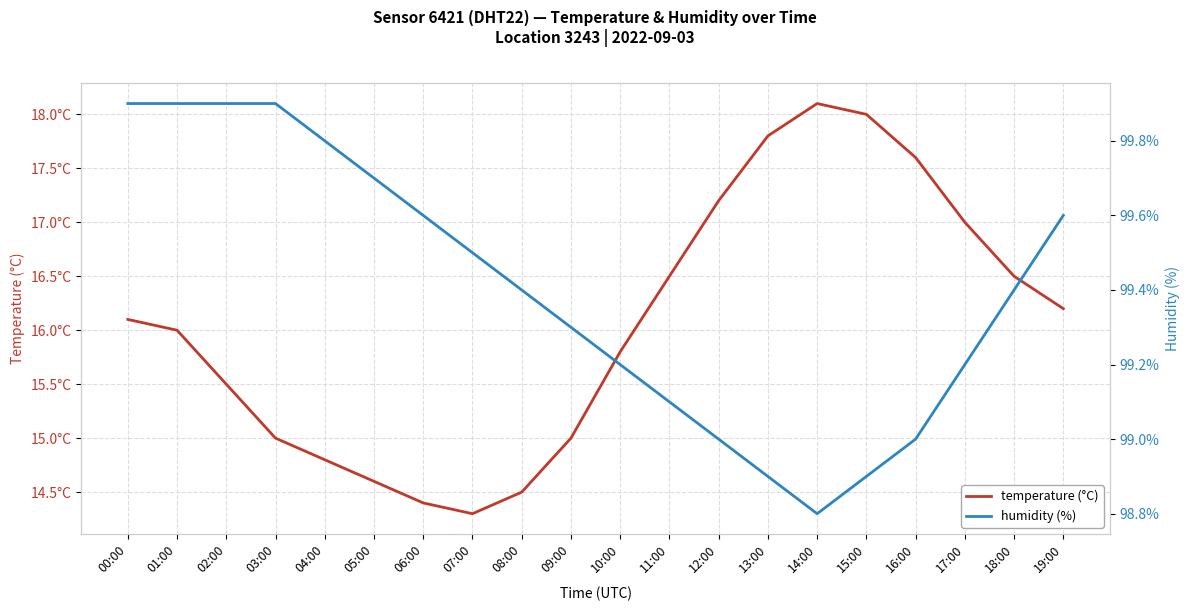

In temperature (°C), how many points are lower than both neighbors (excluding endpoints)?

1